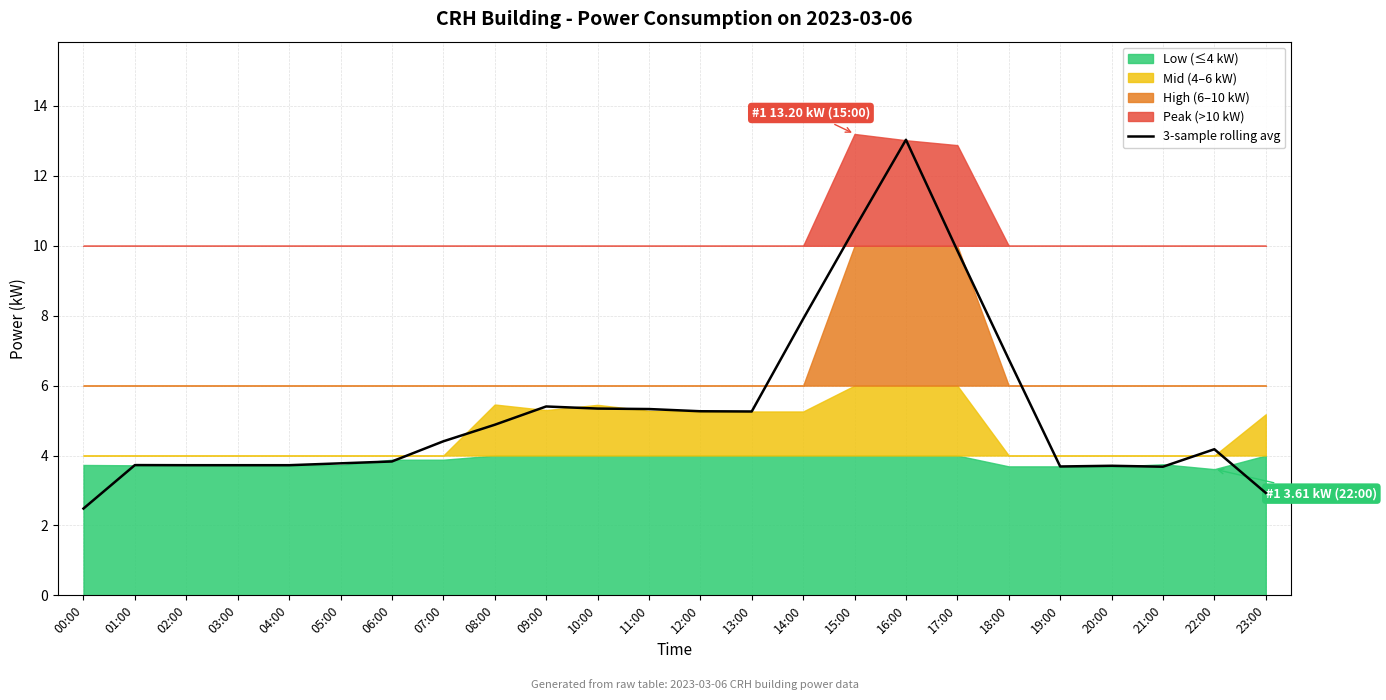

What is the smallest value displayed?

2.5